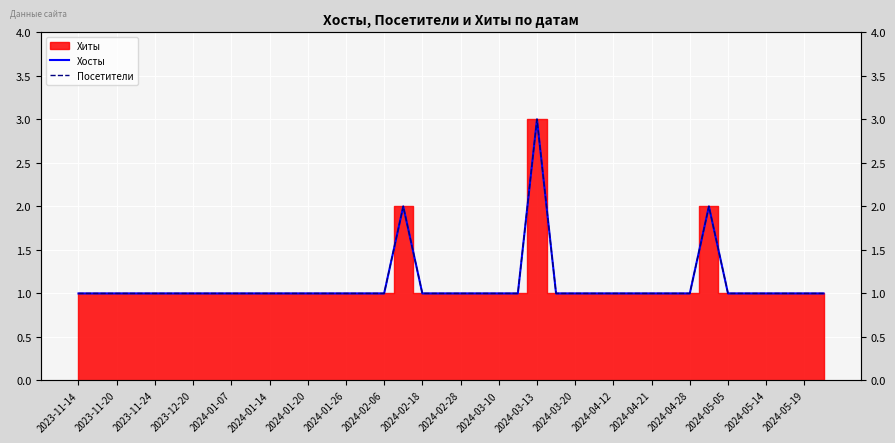

The Посетители series shows 3 at 2024-05-05. True or false?

False